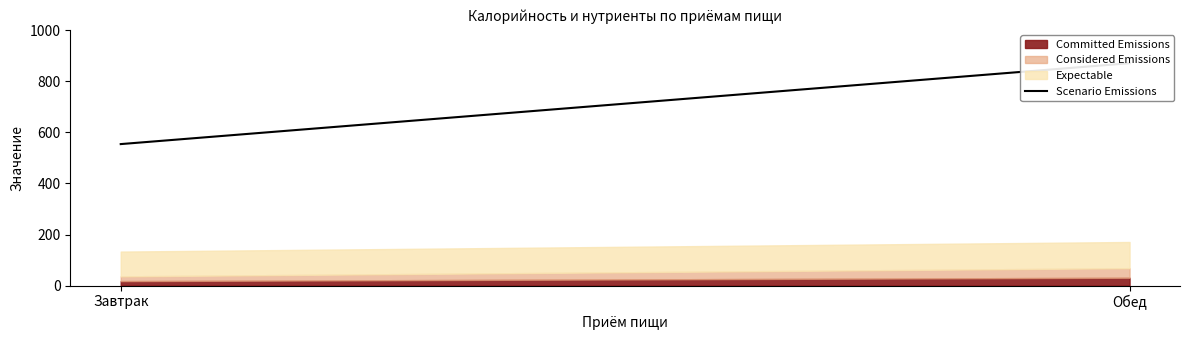

What is the average value?

712.3